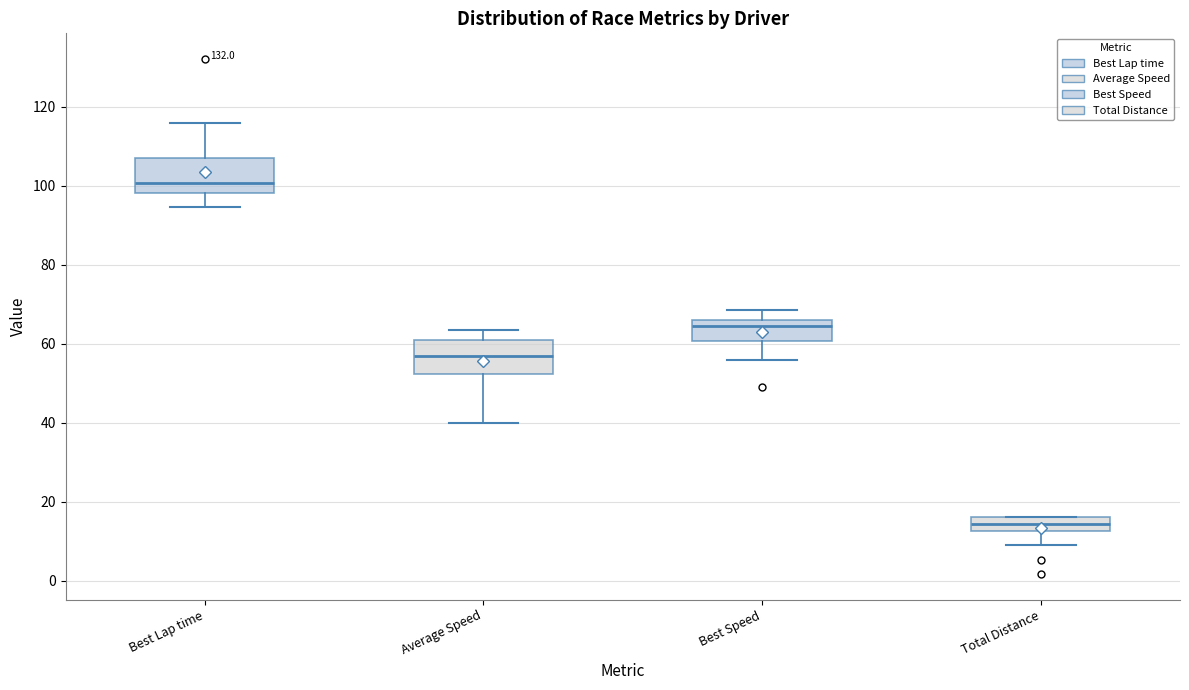

Which box has the highest median line?

Best Lap time